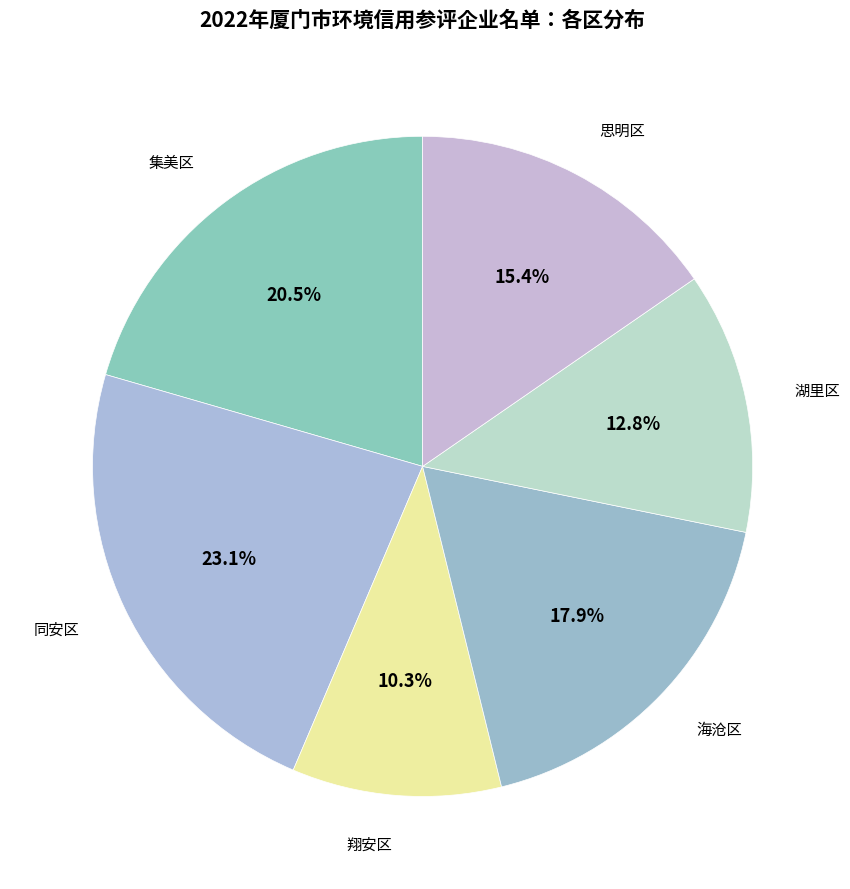

Does any single category account for the majority?

No